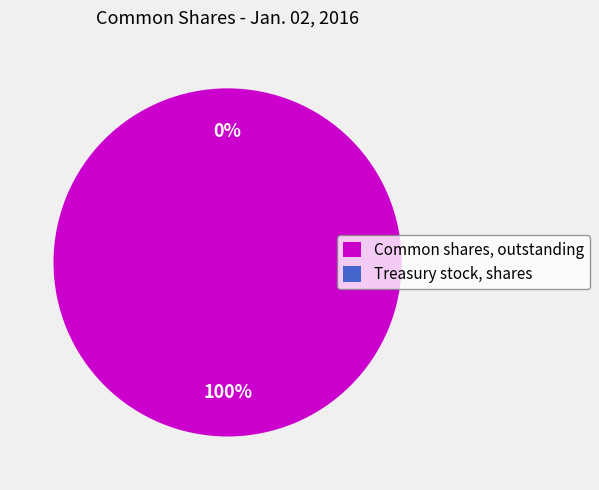

Count the number of slices in the pie.

2